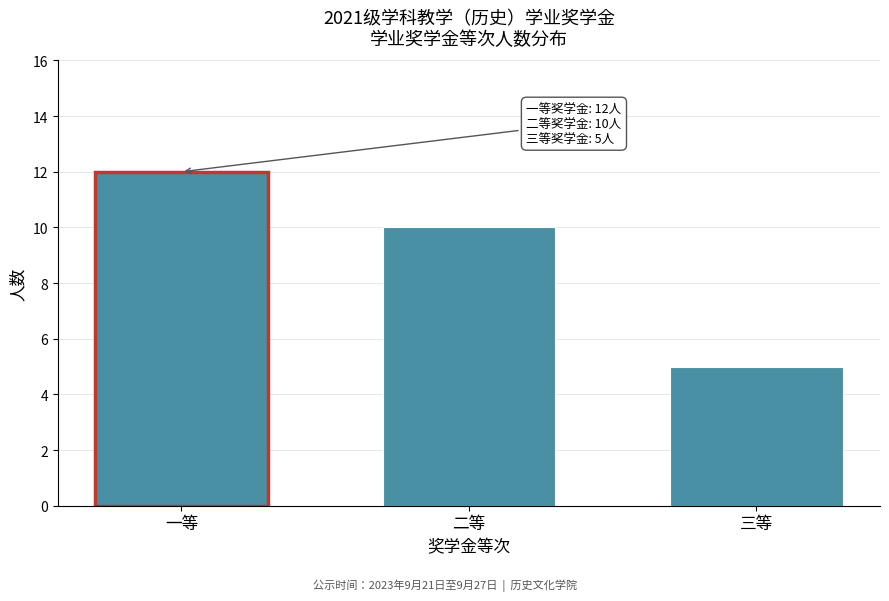

Reading left to right, list all the values displayed in this chart.

一等=12	二等=10	三等=5